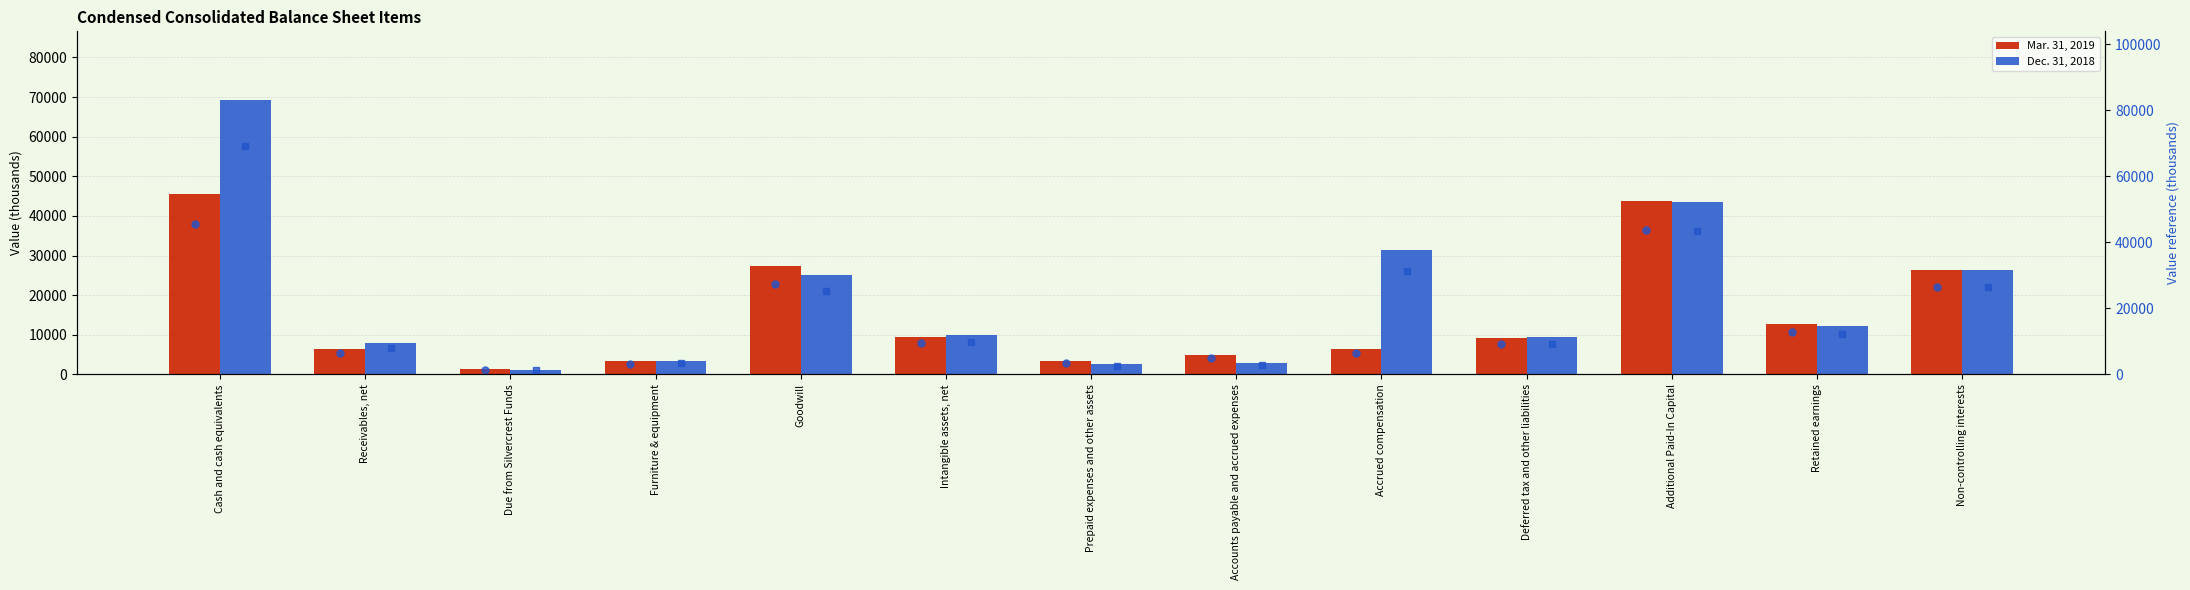

What is the difference between the second highest and second lowest values in the Dec. 31, 2018 (dot) series?

40955